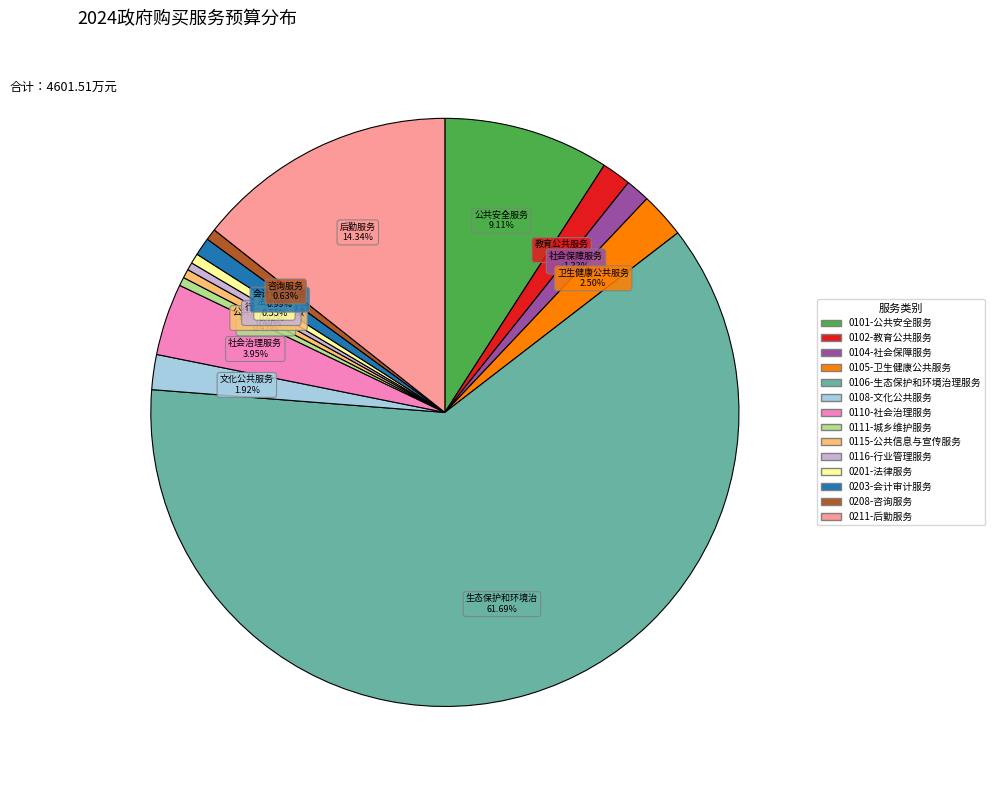

Between 0115-公共信息与宣传服务 and 0106-生态保护和环境治理服务, which is larger?

0106-生态保护和环境治理服务